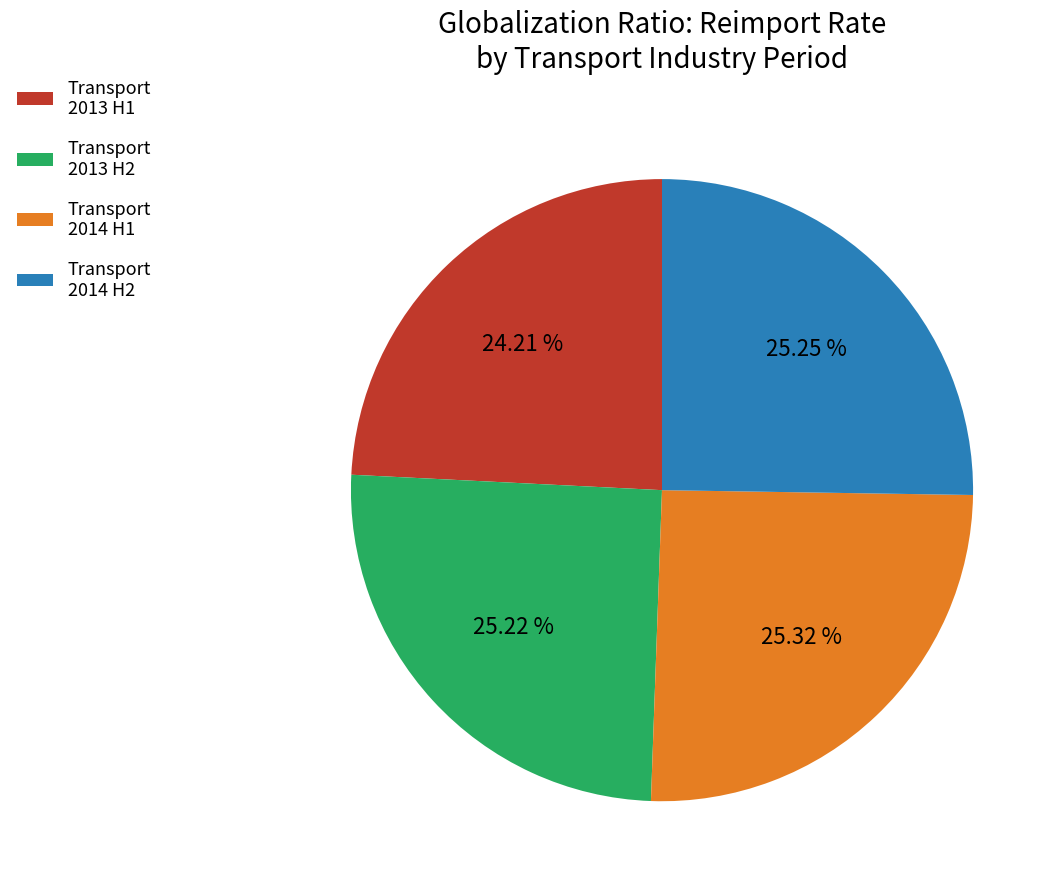

How many slices are in this pie chart?

4